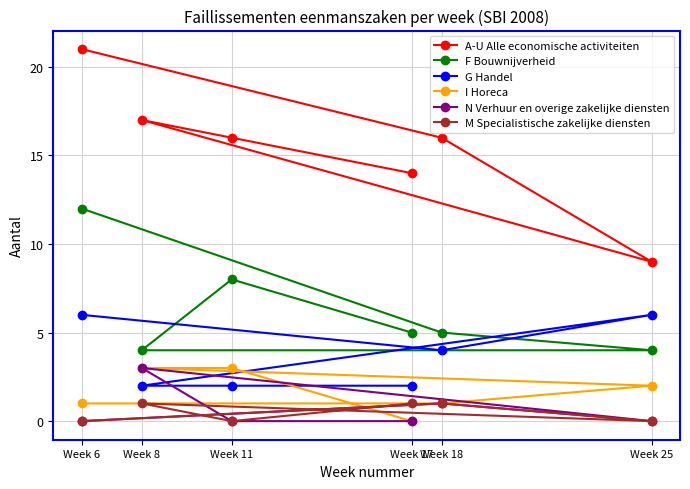

What is the difference between the I Horeca values at Week 8 and Week 25?

1